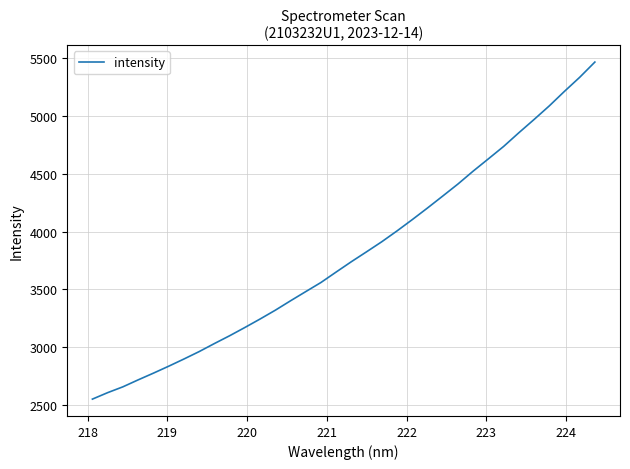

Does the chart display data point markers on the line(s)?

No